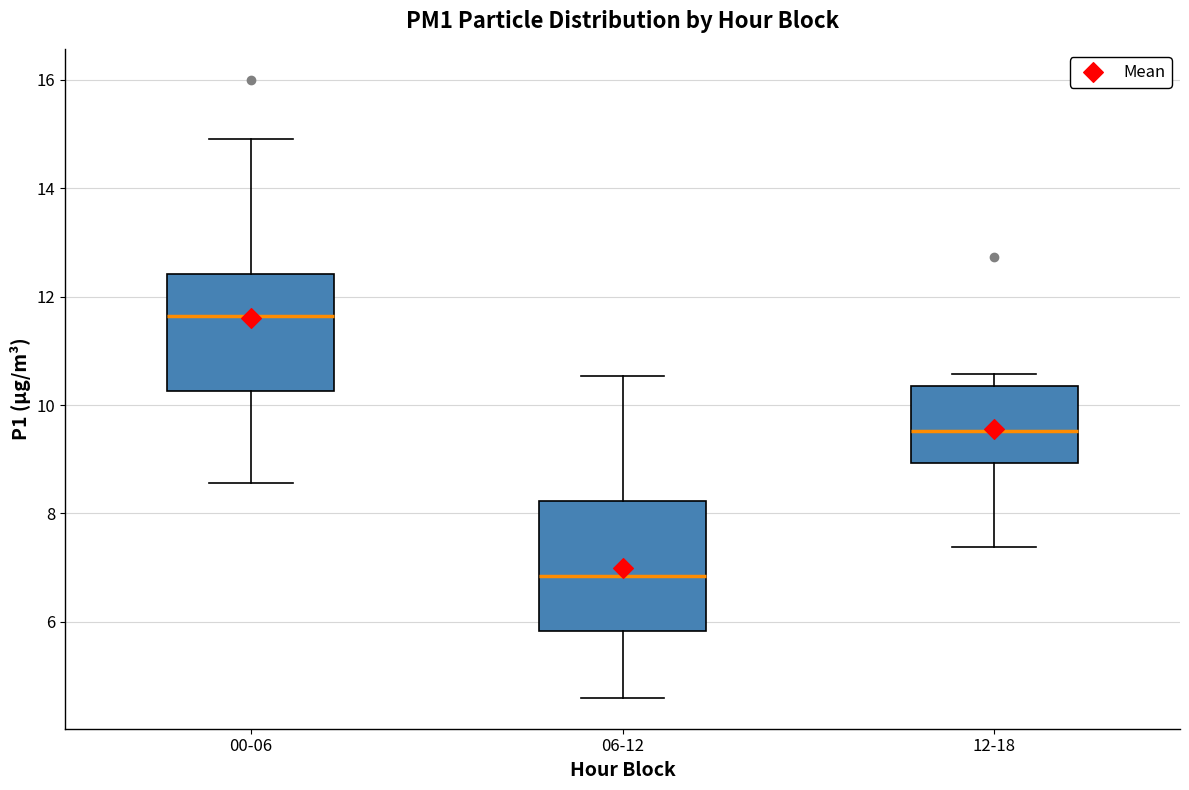

Comparing the boxes themselves (not the whiskers), which one is the tallest?

06-12